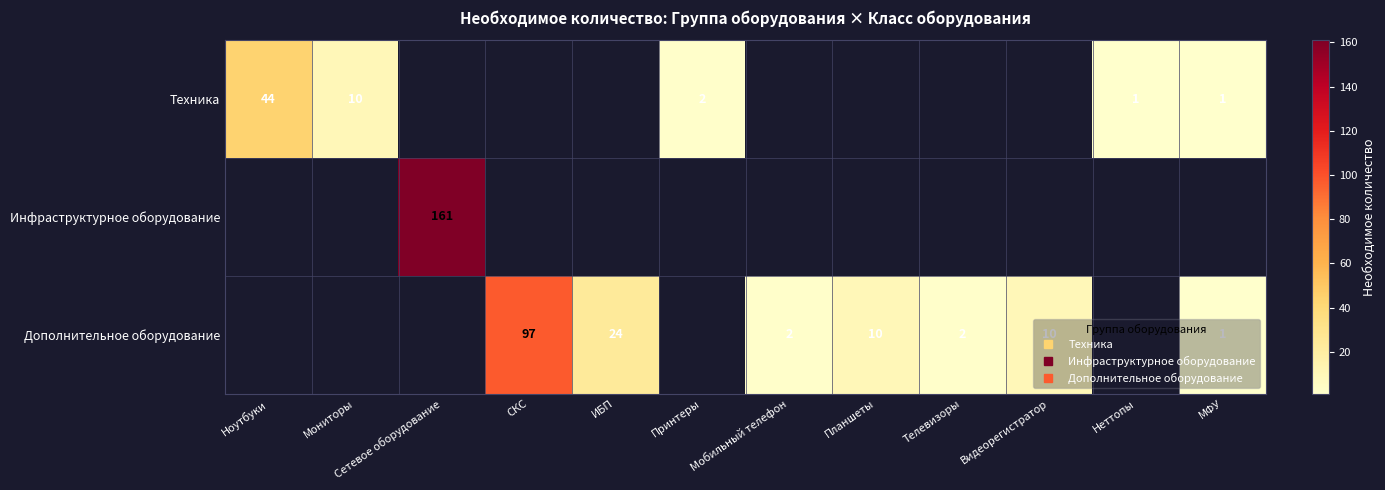

How many values in Инфраструктурное оборудование are above zero?

1